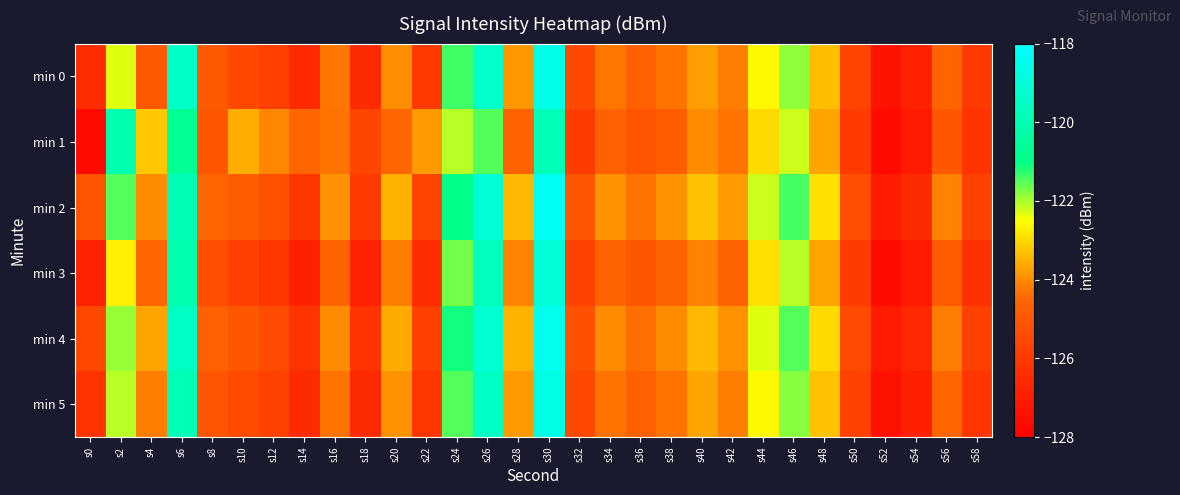

Which label corresponds to the smallest value in the chart?

s0